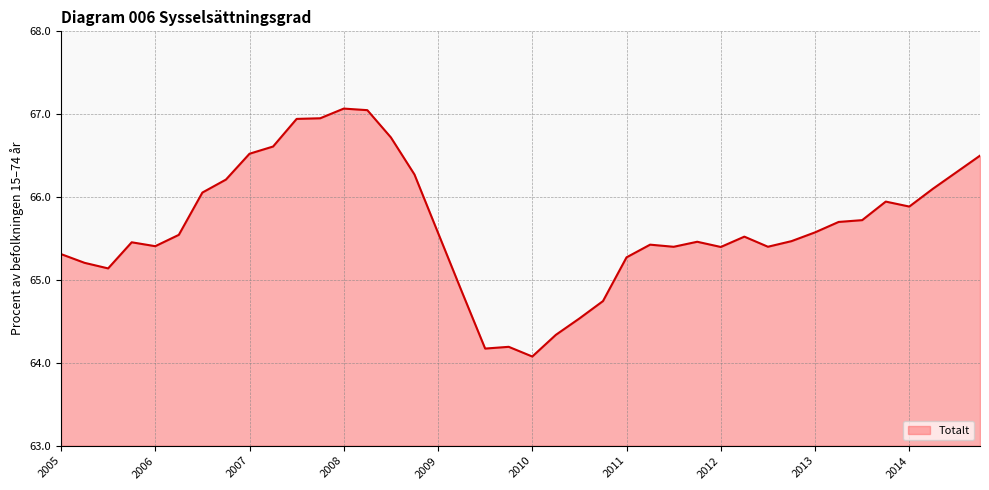

What is the smallest value displayed?

64.1